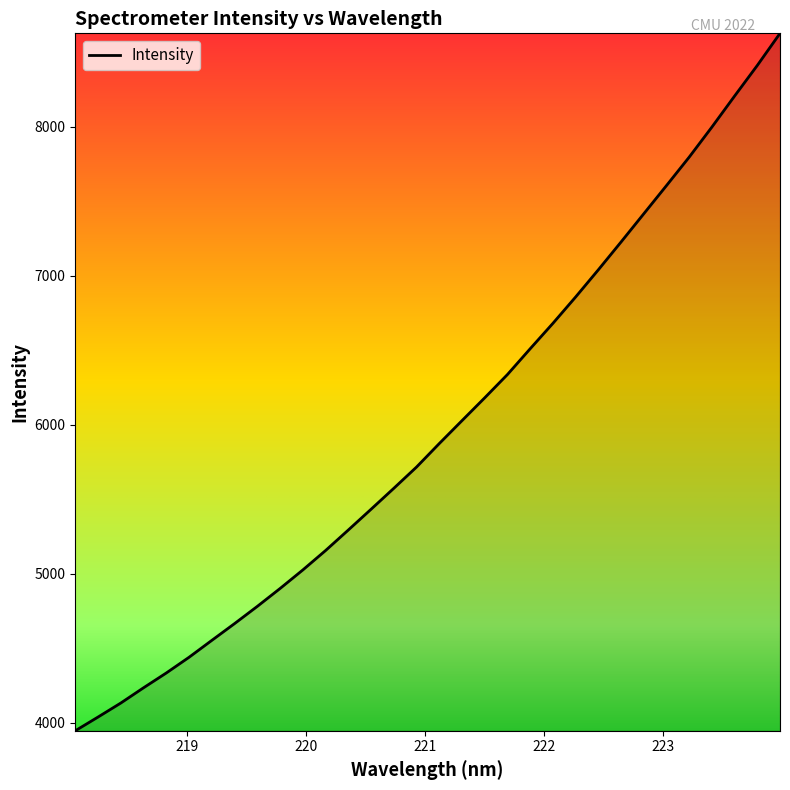

How many lines are shown in the chart?

1